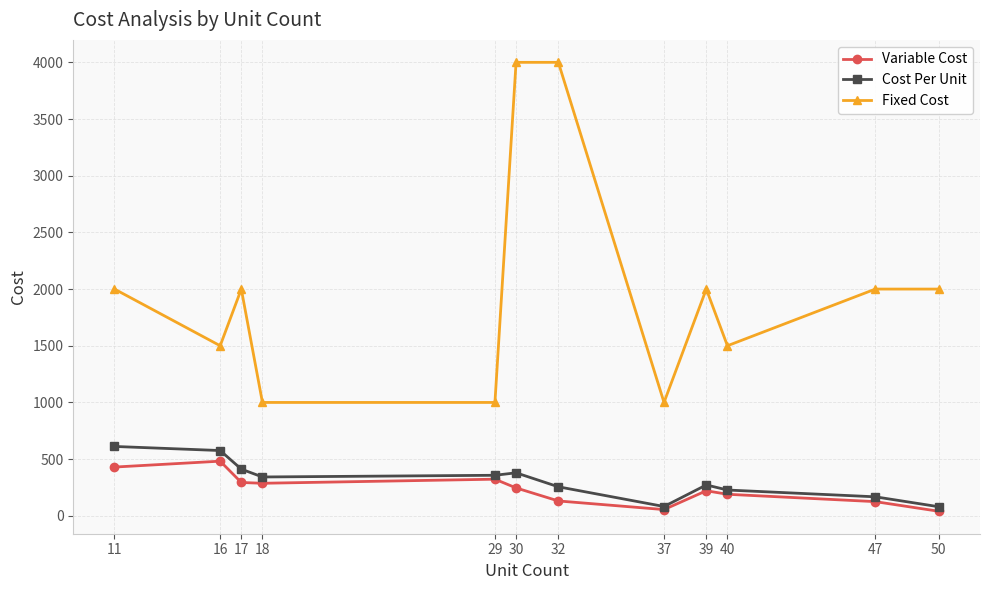

What are all the series names shown in the legend?

Variable Cost, Cost Per Unit, Fixed Cost